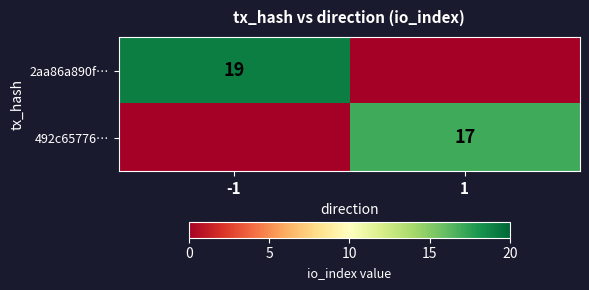

The 2aa86a890f… series shows 19 at -1. True or false?

True